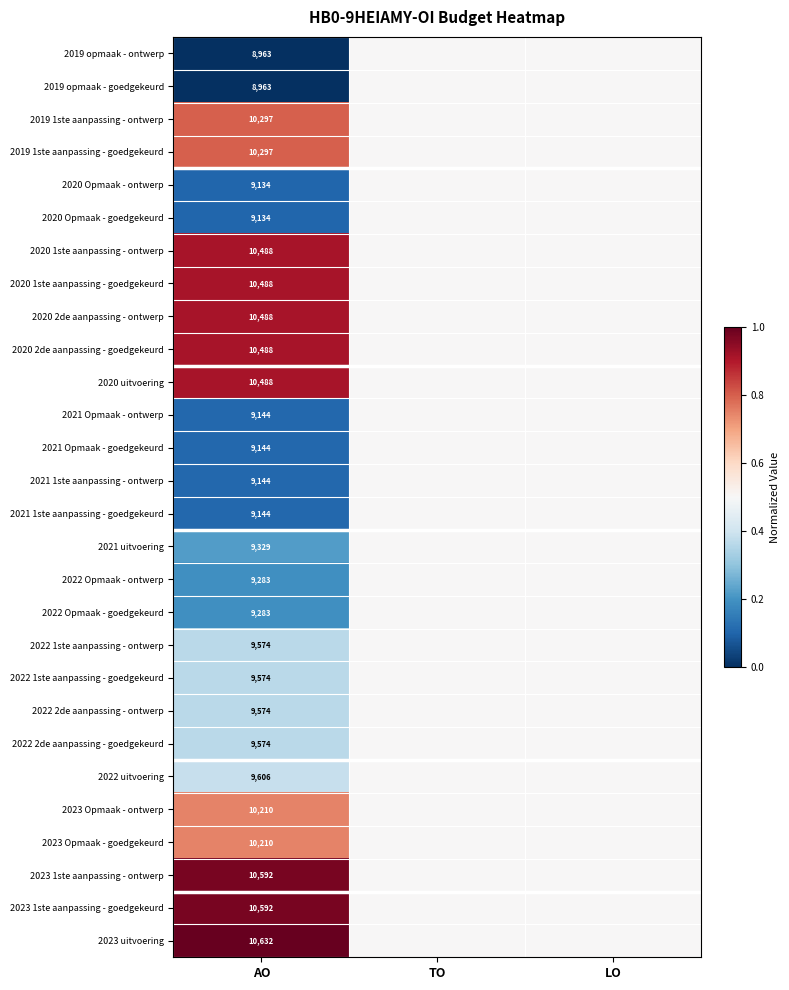

The value of 2022 1ste aanpassing - goedgekeurd at AO is 5774.3. True or false?

False